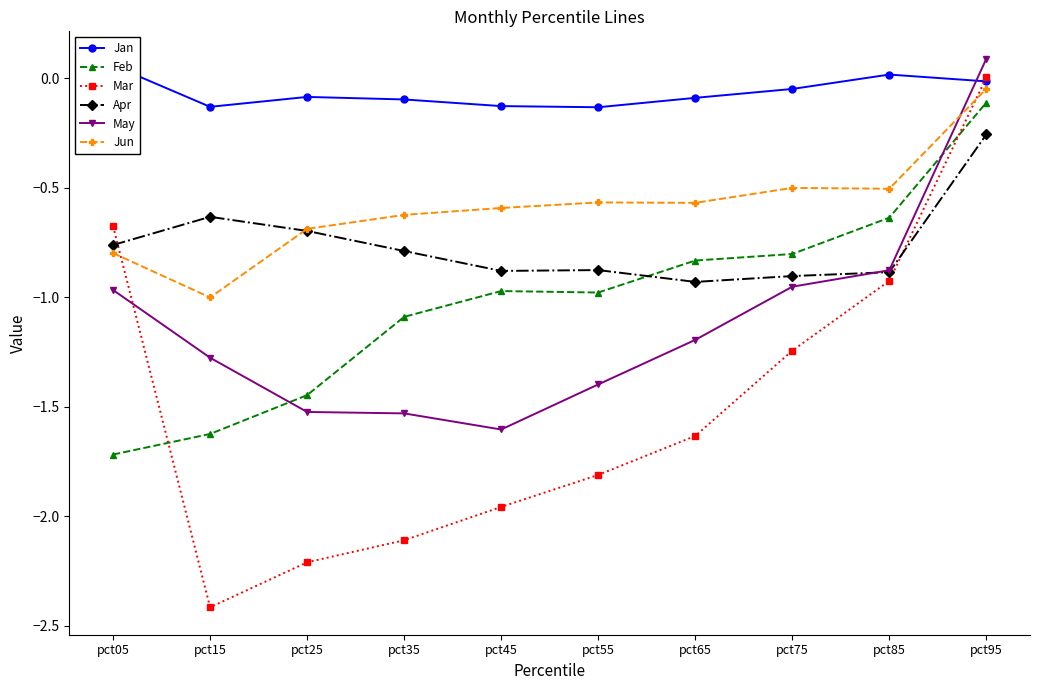

Reading left to right, extract all data points from this chart.

Jan: pct05=0.1	pct15=-0.1	pct25=-0.1	pct35=-0.1	pct45=-0.1	pct55=-0.1	pct65=-0.1	pct75=-0.0	pct85=0.0	pct95=-0.0
Feb: pct05=-1.7	pct15=-1.6	pct25=-1.4	pct35=-1.1	pct45=-1.0	pct55=-1.0	pct65=-0.8	pct75=-0.8	pct85=-0.6	pct95=-0.1
Mar: pct05=-0.7	pct15=-2.4	pct25=-2.2	pct35=-2.1	pct45=-2.0	pct55=-1.8	pct65=-1.6	pct75=-1.2	pct85=-0.9	pct95=0.0
Apr: pct05=-0.8	pct15=-0.6	pct25=-0.7	pct35=-0.8	pct45=-0.9	pct55=-0.9	pct65=-0.9	pct75=-0.9	pct85=-0.9	pct95=-0.3
May: pct05=-1.0	pct15=-1.3	pct25=-1.5	pct35=-1.5	pct45=-1.6	pct55=-1.4	pct65=-1.2	pct75=-1.0	pct85=-0.9	pct95=0.1
Jun: pct05=-0.8	pct15=-1.0	pct25=-0.7	pct35=-0.6	pct45=-0.6	pct55=-0.6	pct65=-0.6	pct75=-0.5	pct85=-0.5	pct95=-0.0